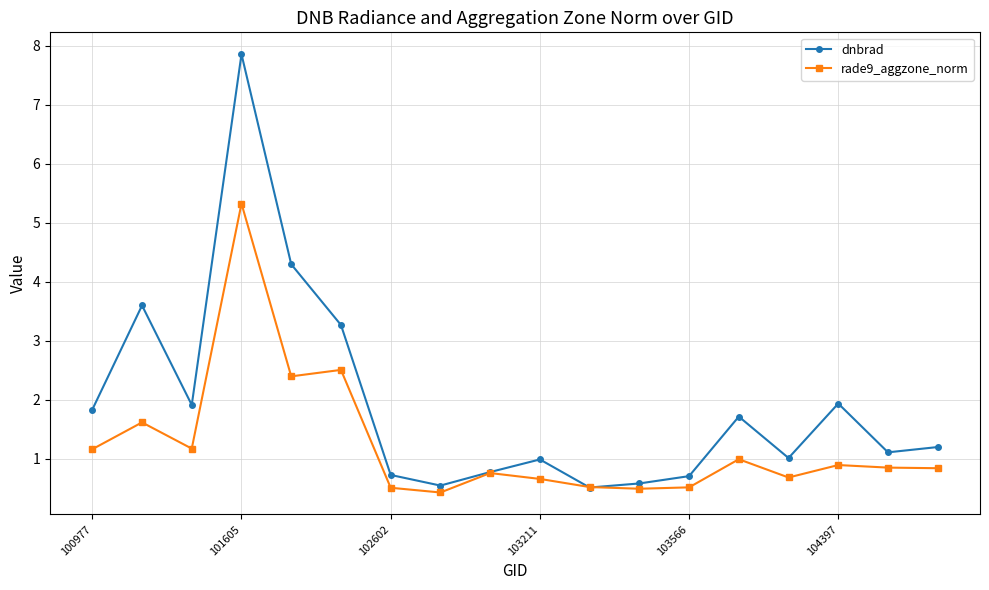

Which series has the largest total across all categories?

dnbrad